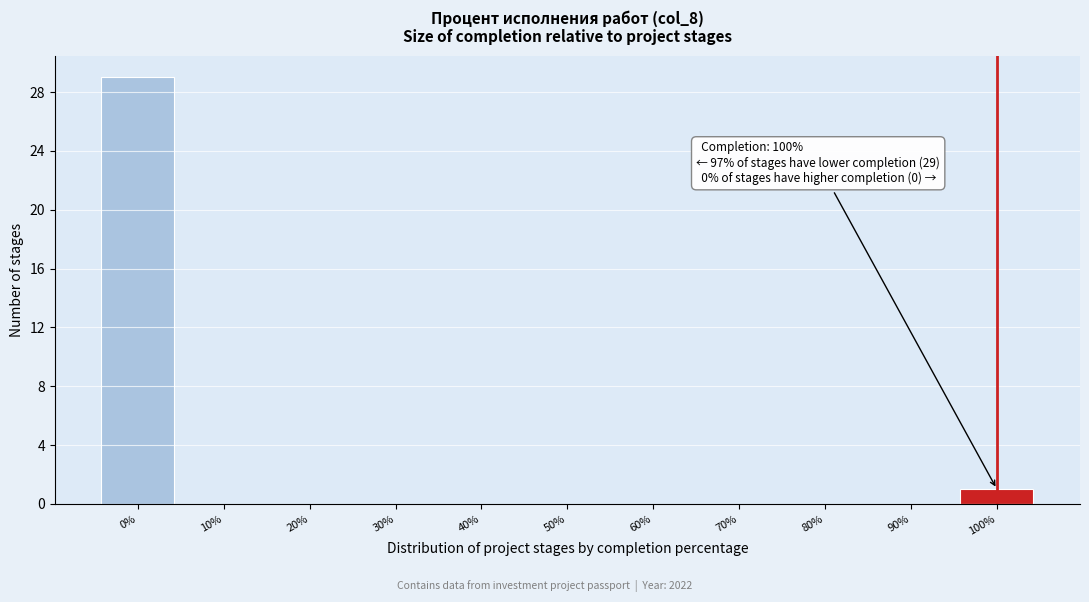

Reading left to right, transcribe all the data shown in this chart.

0%=29	10%=0	20%=0	30%=0	40%=0	50%=0	60%=0	70%=0	80%=0	90%=0	100%=1